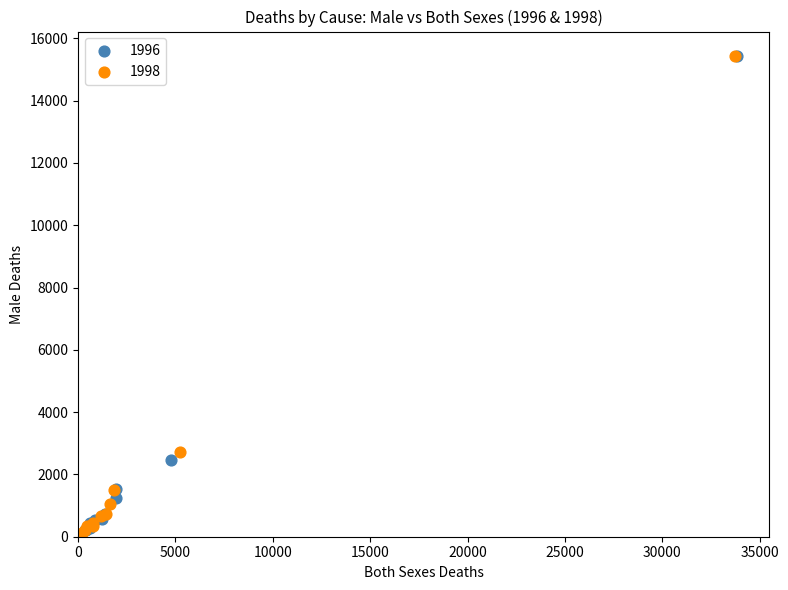

Which series has the widest spread of Y values?

1998